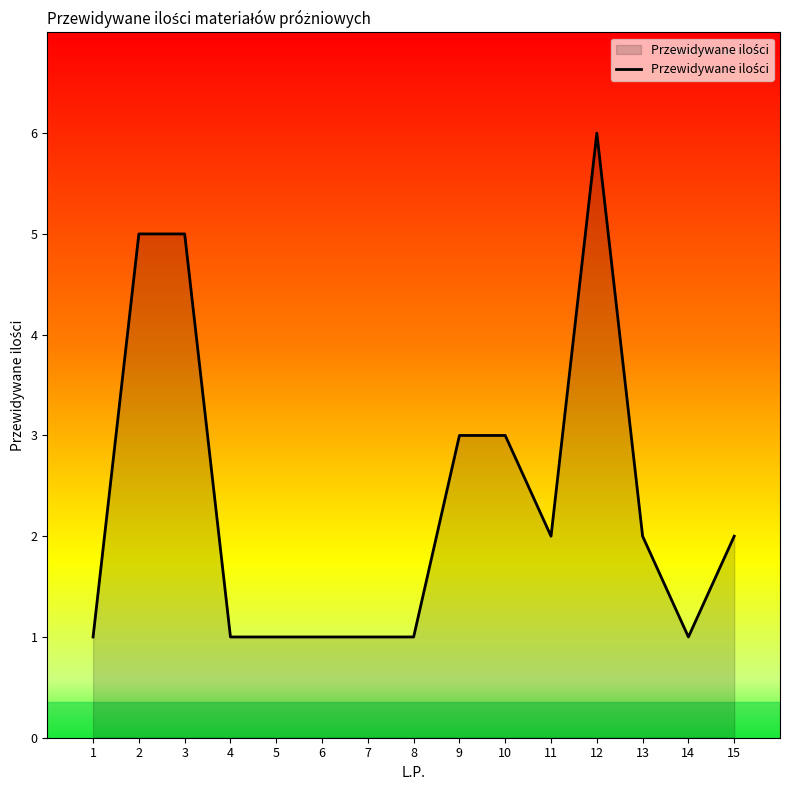

What is the minimum value shown in the chart?

1